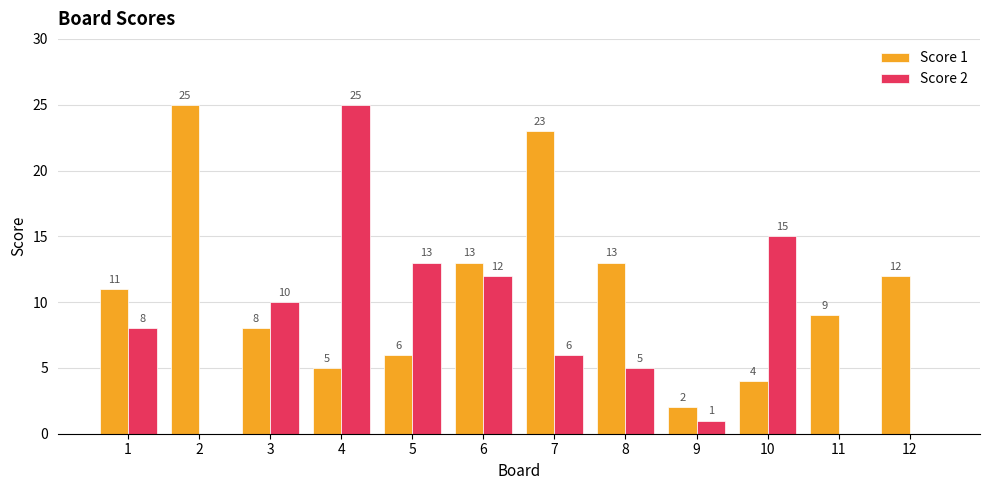

Reading left to right, list all the values displayed in this chart.

Score 1: 1=11	2=25	3=8	4=5	5=6	6=13	7=23	8=13	9=2	10=4	11=9	12=12
Score 2: 1=8	2=0	3=10	4=25	5=13	6=12	7=6	8=5	9=1	10=15	11=0	12=0